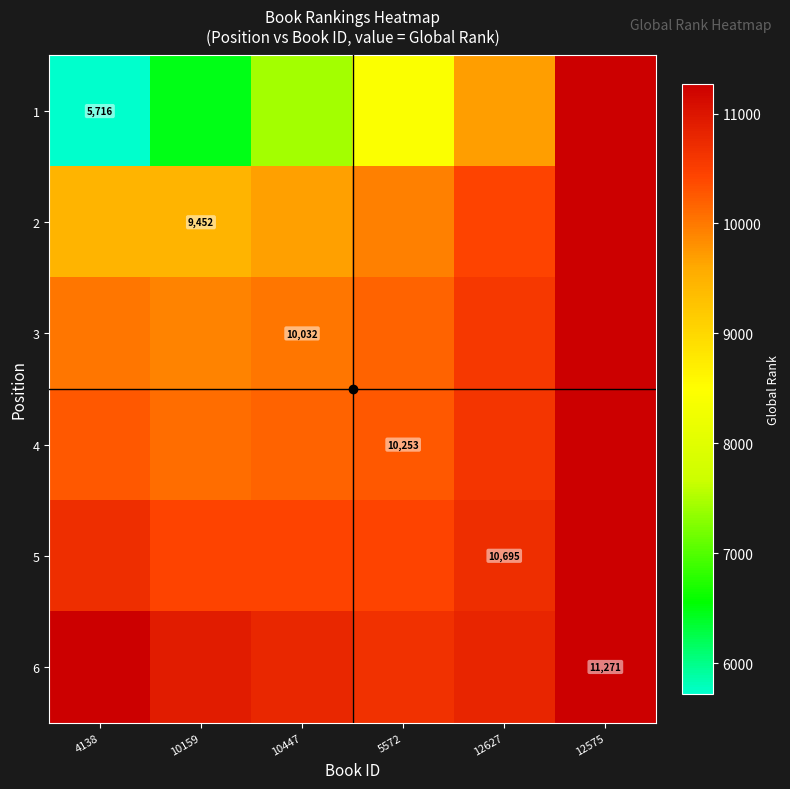

True or false: 4 has a value of 10253.0 at 4138.

True